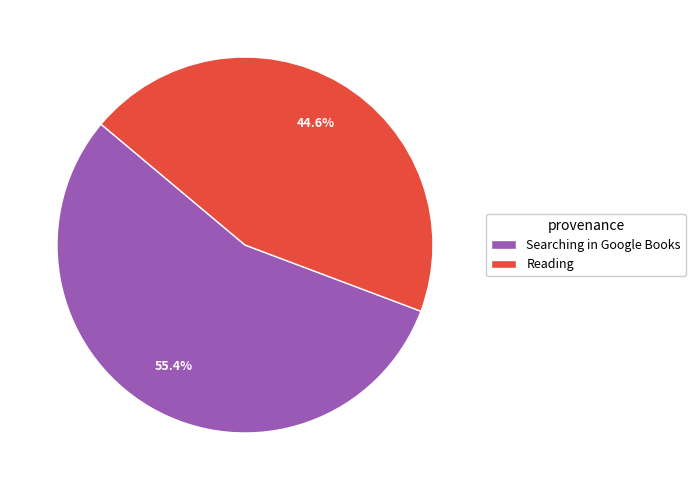

To the nearest percent, what is the combined percentage of Searching in Google Books and Reading?

100%